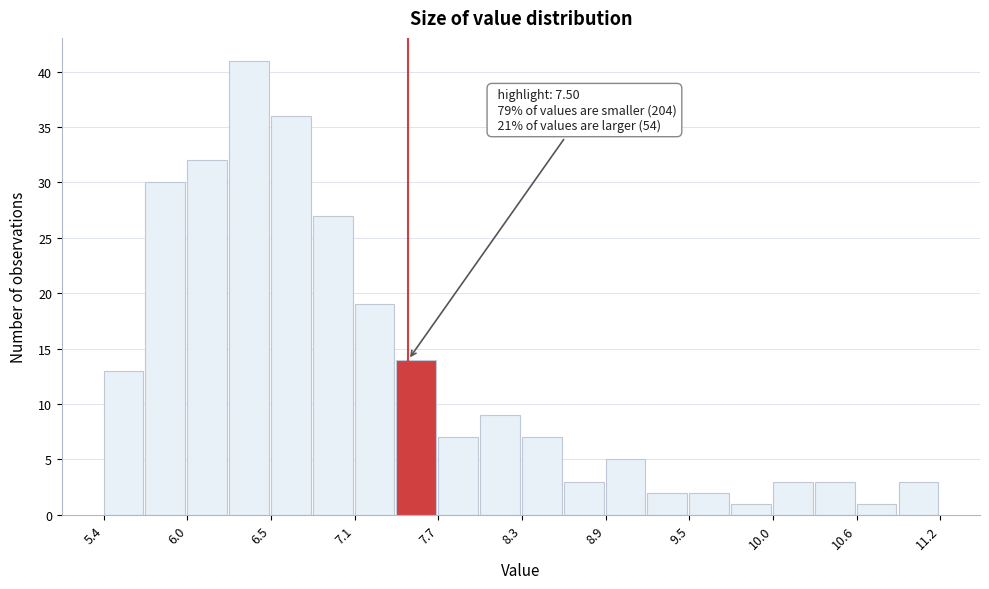

Read against the x-axis, roughly where is the centre of the tallest bar?

6.4